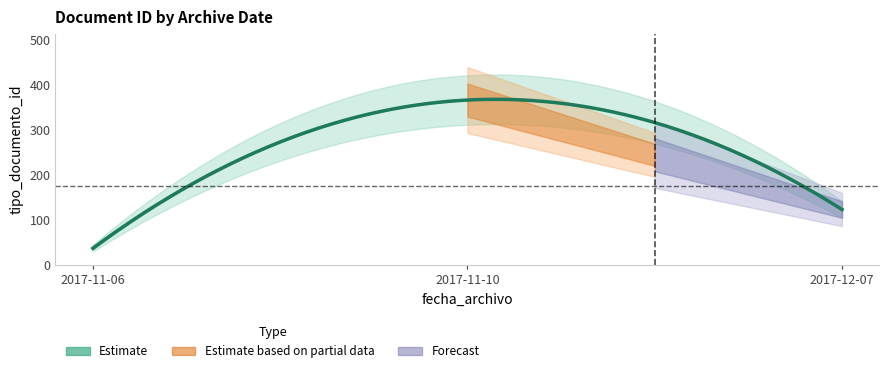

What is the sum of the values at 2017-12-07 and 2017-11-06?

162